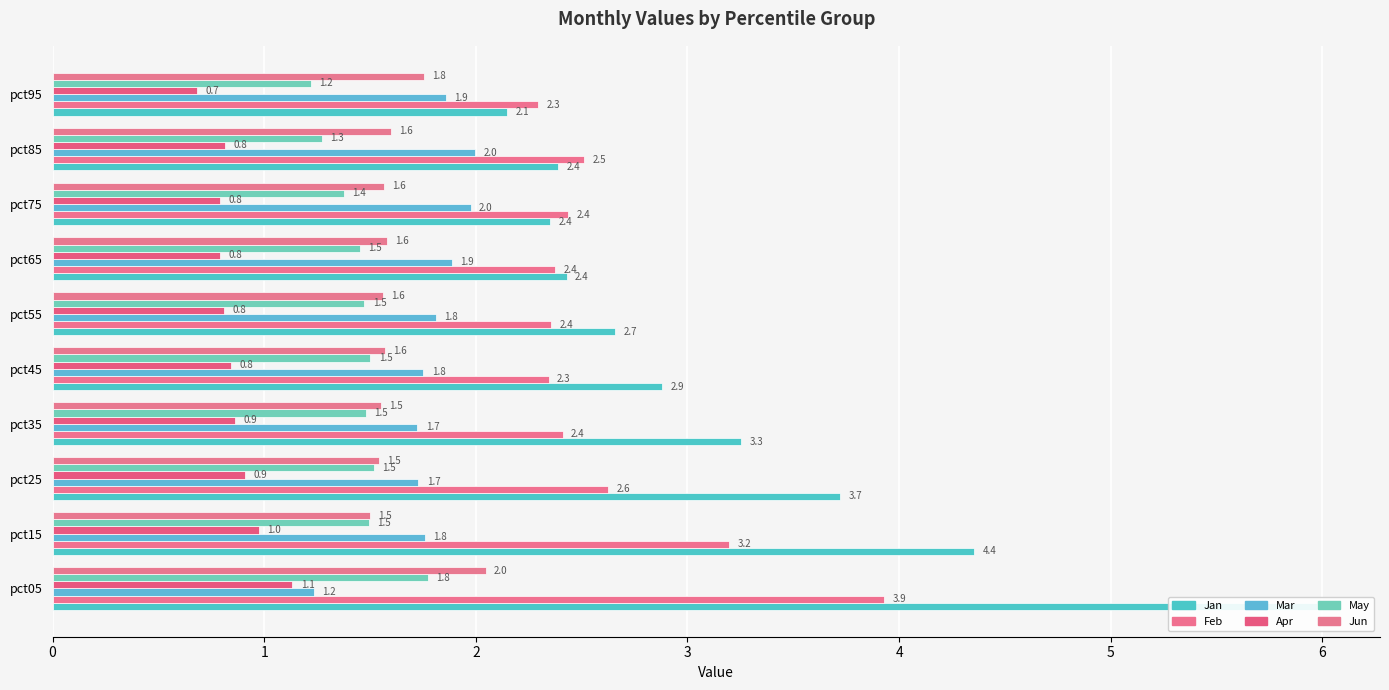

At which category does the chart reach its minimum across all series?

pct95